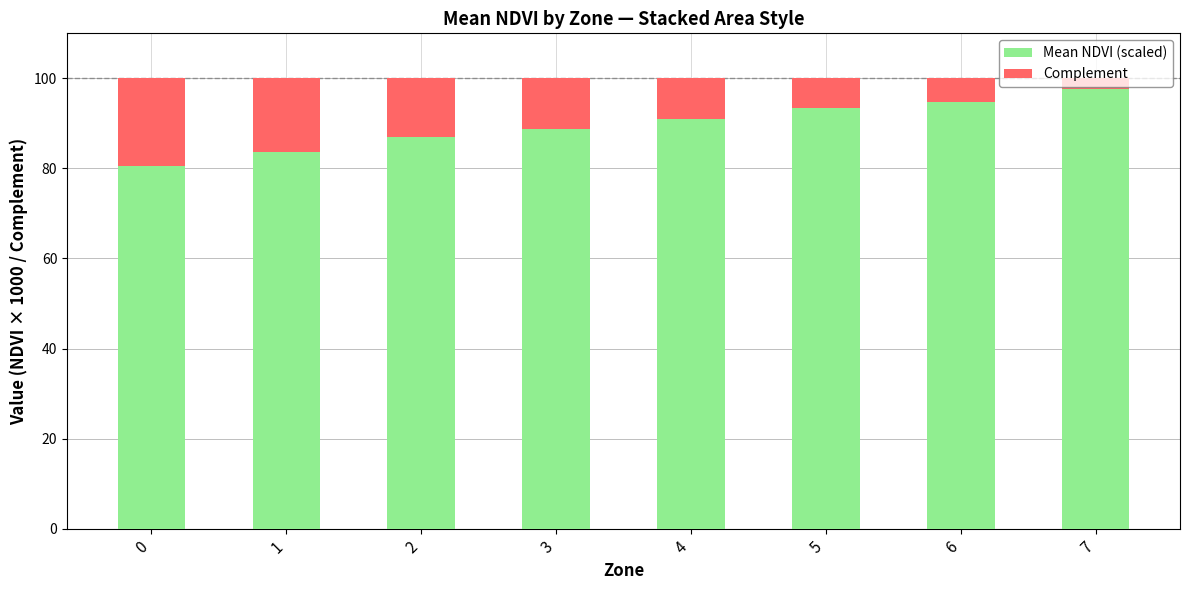

Are the bars grouped side by side (vs. stacked)?

No